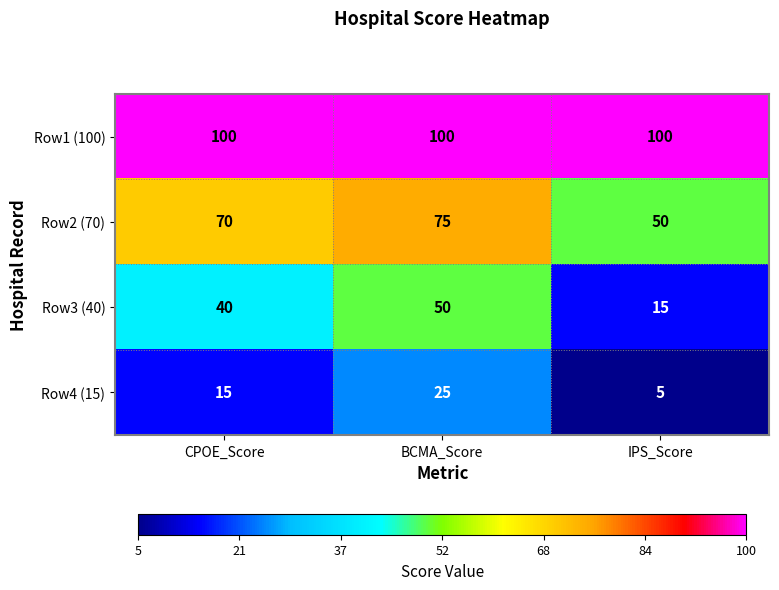

What is the difference between the second highest and minimum values in the Row4 (15) series?

10